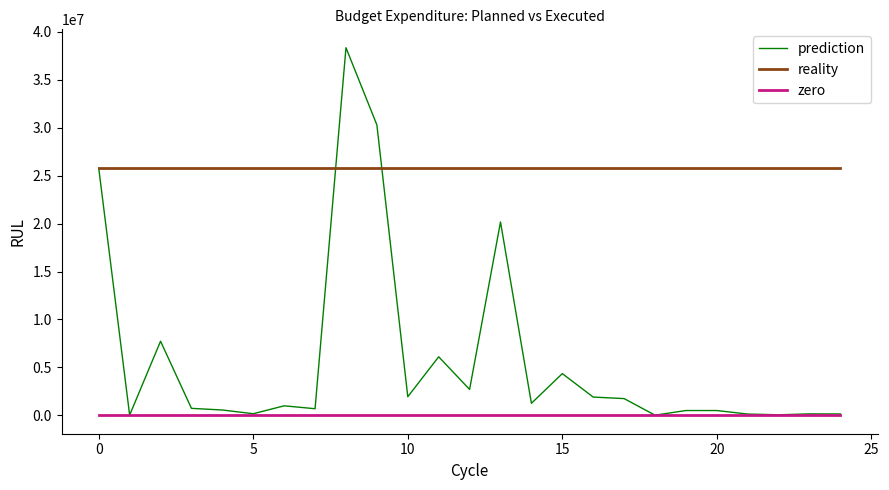

List the series in order of their peak value, highest first.

prediction, reality, zero